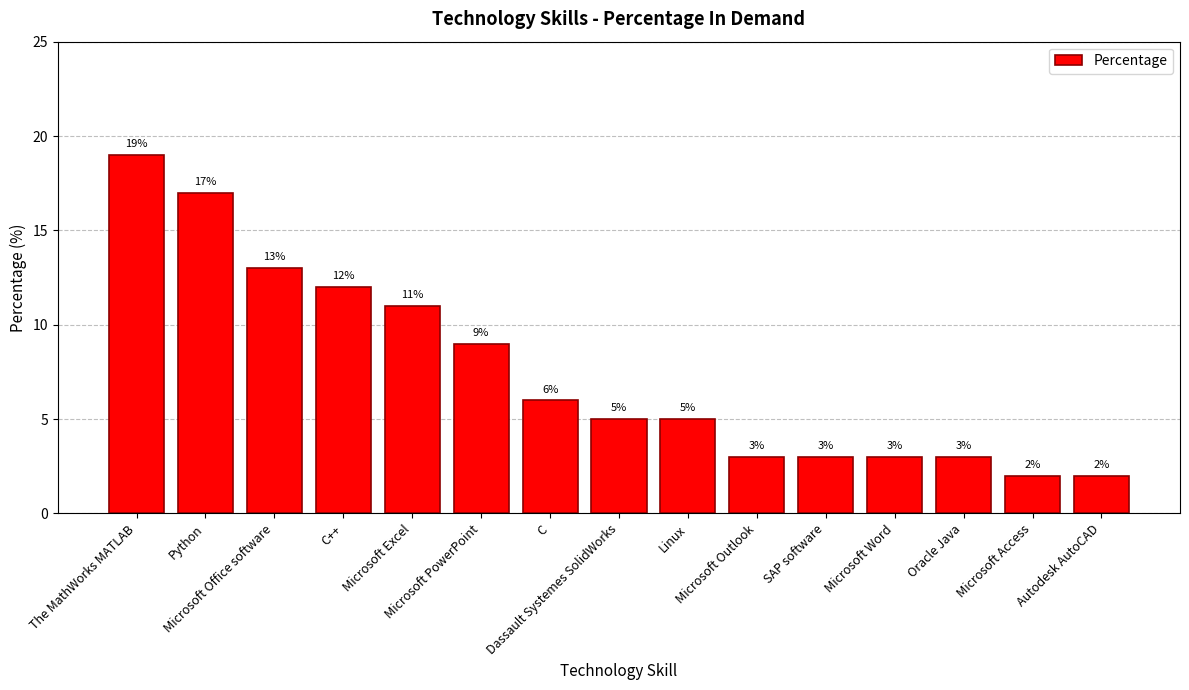

What is the change in value from Python to Linux?

-12